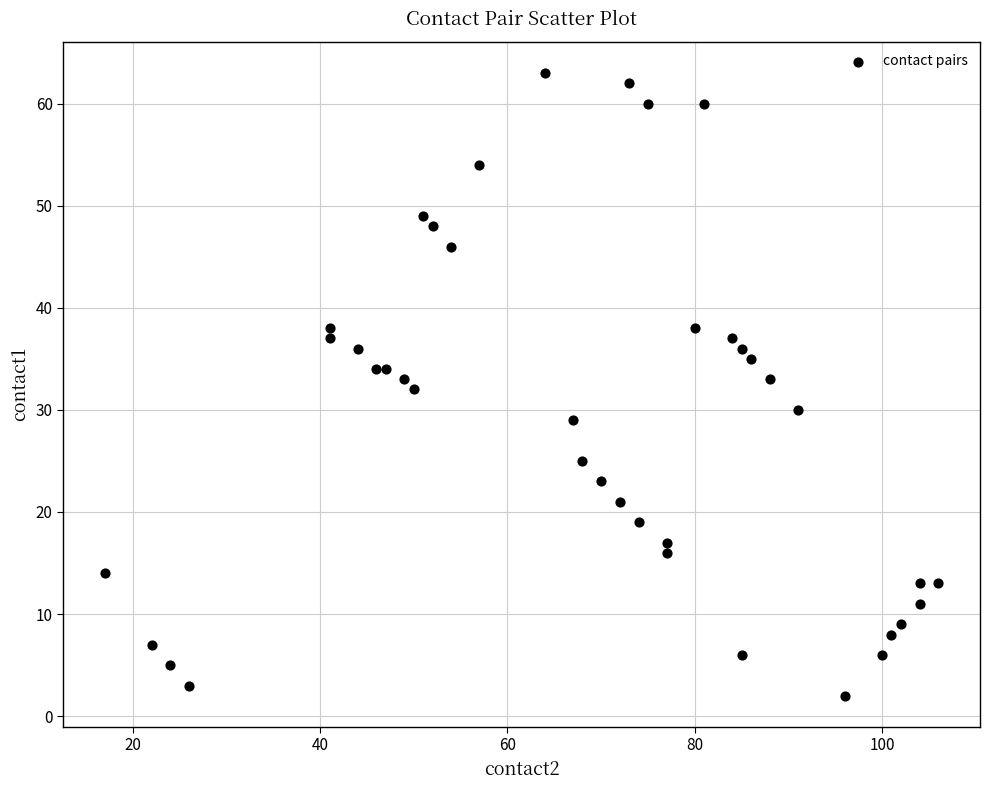

What is the range of X values (max minus min)?

89